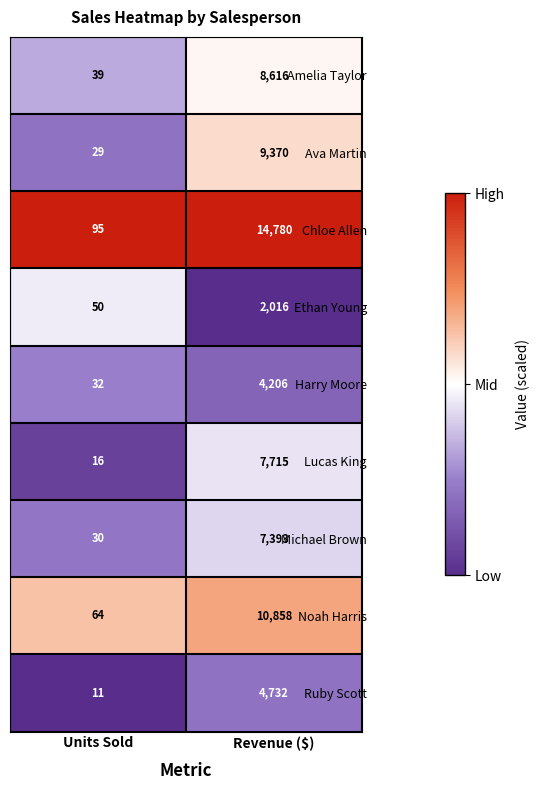

What is the smallest value displayed?

11